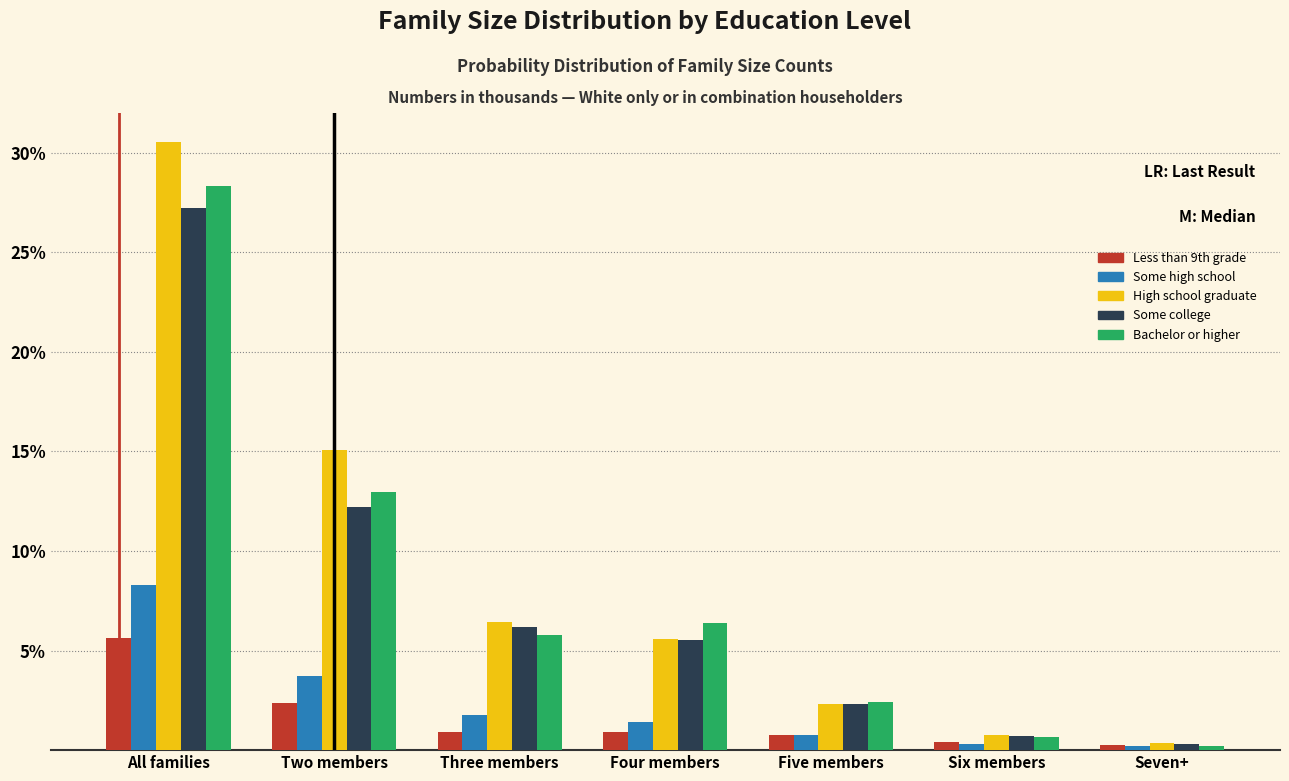

Is it true that Some college equals 5.5 at Four members?

True